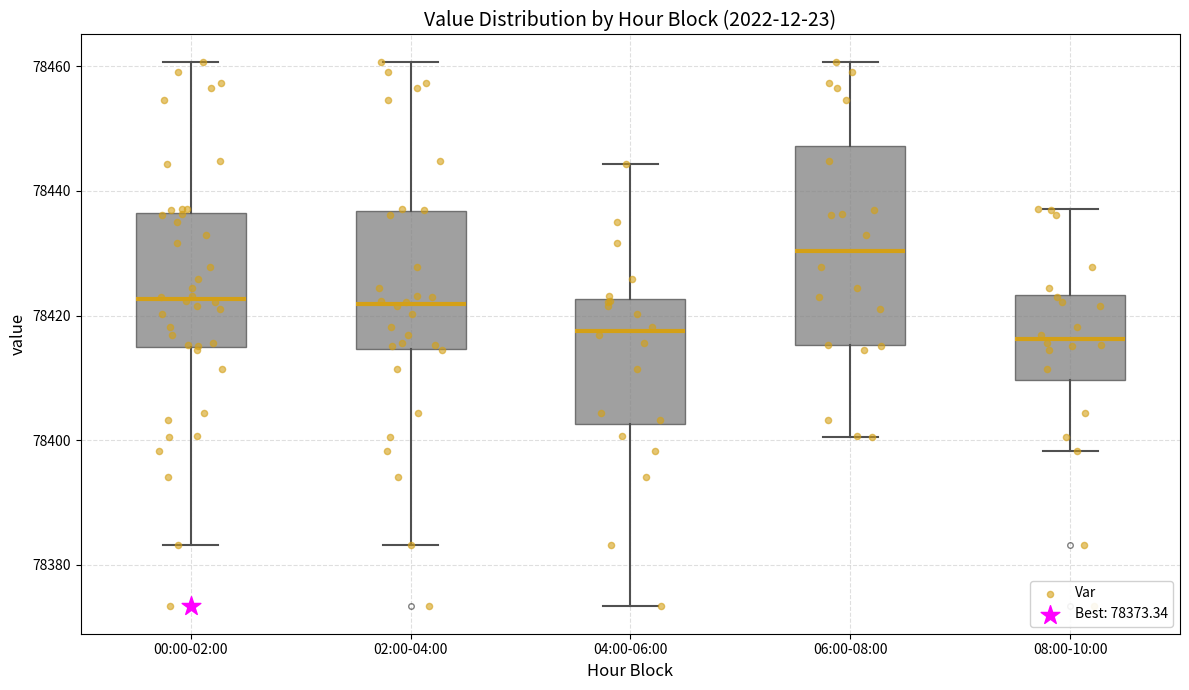

Reading left to right, read every box against the y-axis: the position of its median line, the range the box covers, and the ends of its whiskers. The values are not printed on the chart, so give them approximately, as read against the axis.

00:00-02:00: median 78422, box 78414 to 78436, whiskers 78384 to 78460
02:00-04:00: median 78422, box 78414 to 78436, whiskers 78384 to 78460
04:00-06:00: median 78418, box 78402 to 78422, whiskers 78374 to 78444
06:00-08:00: median 78430, box 78416 to 78448, whiskers 78400 to 78460
08:00-10:00: median 78416, box 78410 to 78424, whiskers 78398 to 78438